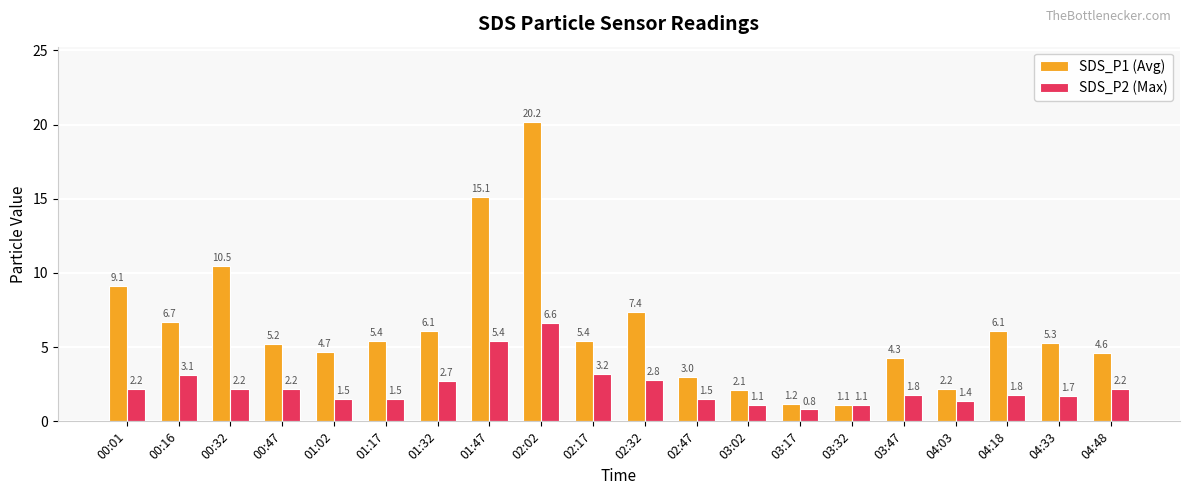

Reading left to right, extract all data points from this chart.

SDS_P1 (Avg): 9.1	6.7	10.5	5.2	4.7	5.4	6.1	15.1	20.2	5.4	7.4	3.0	2.1	1.2	1.1	4.3	2.2	6.1	5.3	4.6
SDS_P2 (Max): 2.2	3.1	2.2	2.2	1.5	1.5	2.7	5.4	6.6	3.2	2.8	1.5	1.1	0.8	1.1	1.8	1.4	1.8	1.7	2.2